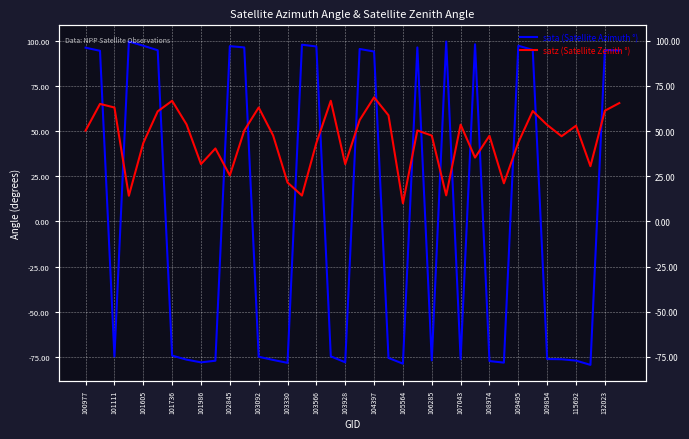

Rank the series at 103330 from lowest to highest value.

sata (Satellite Azimuth °), satz (Satellite Zenith °)